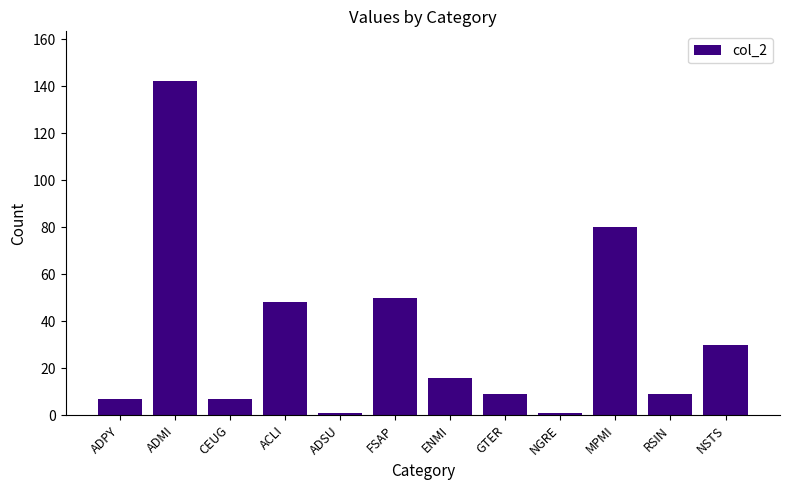

How many categories are shown in the chart?

12